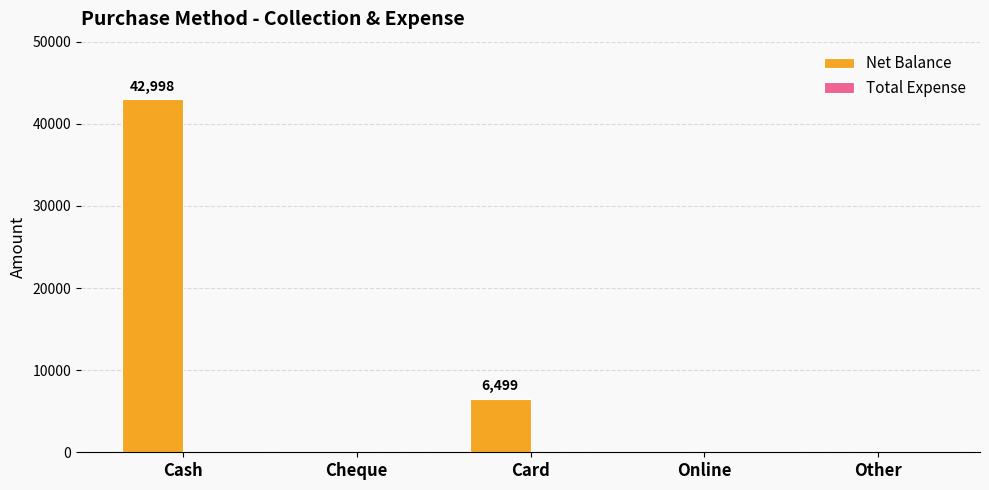

Between Cash and Cheque, which is larger?

Cash